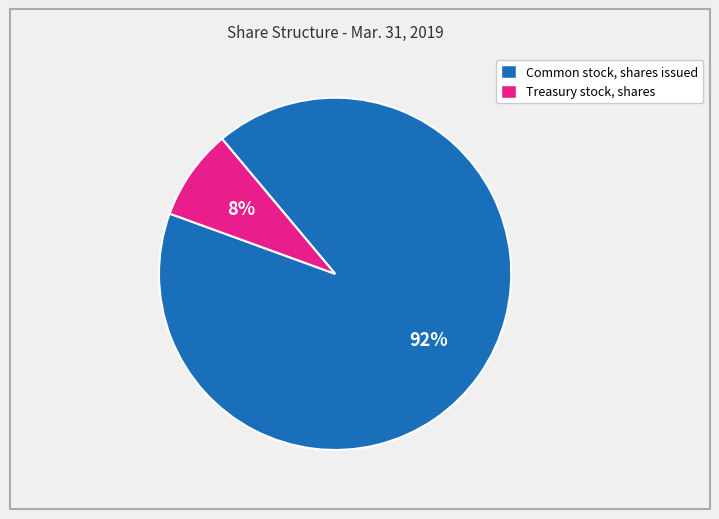

The Treasury stock, shares slice represents 8% of the pie. True or false?

True